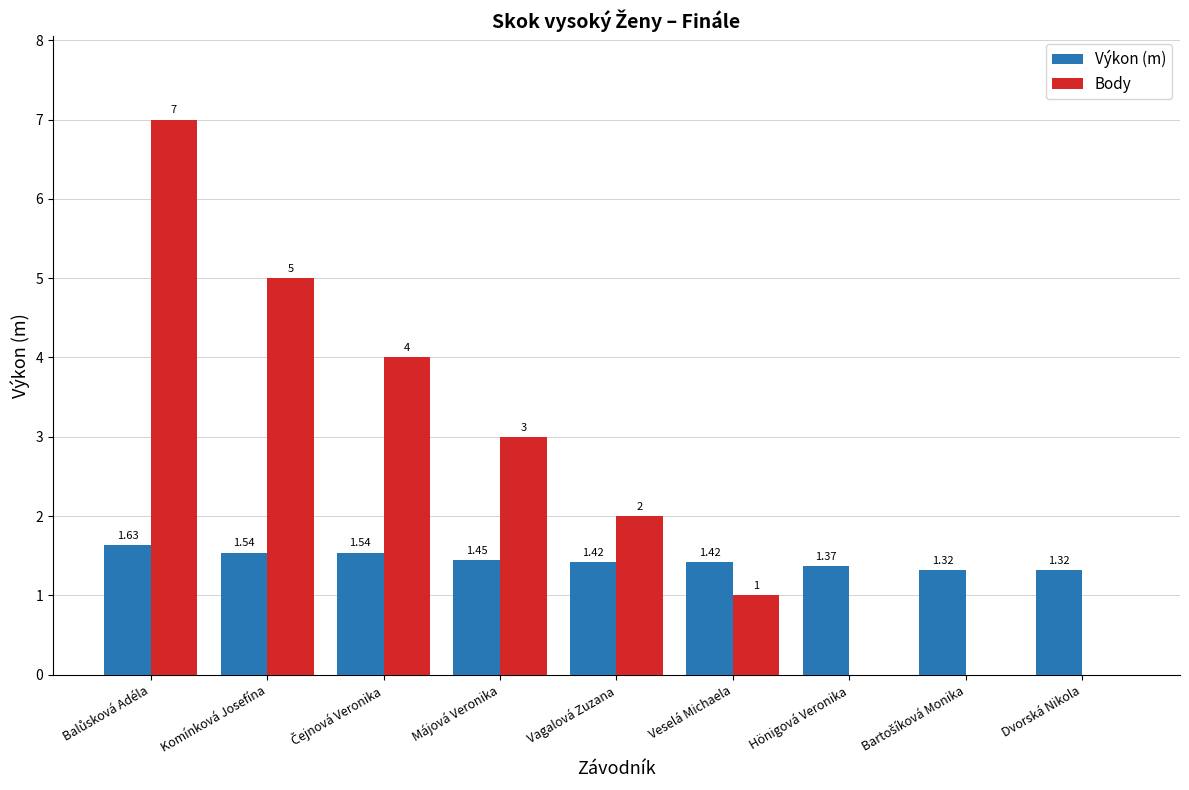

Which series has the largest total across all categories?

Body